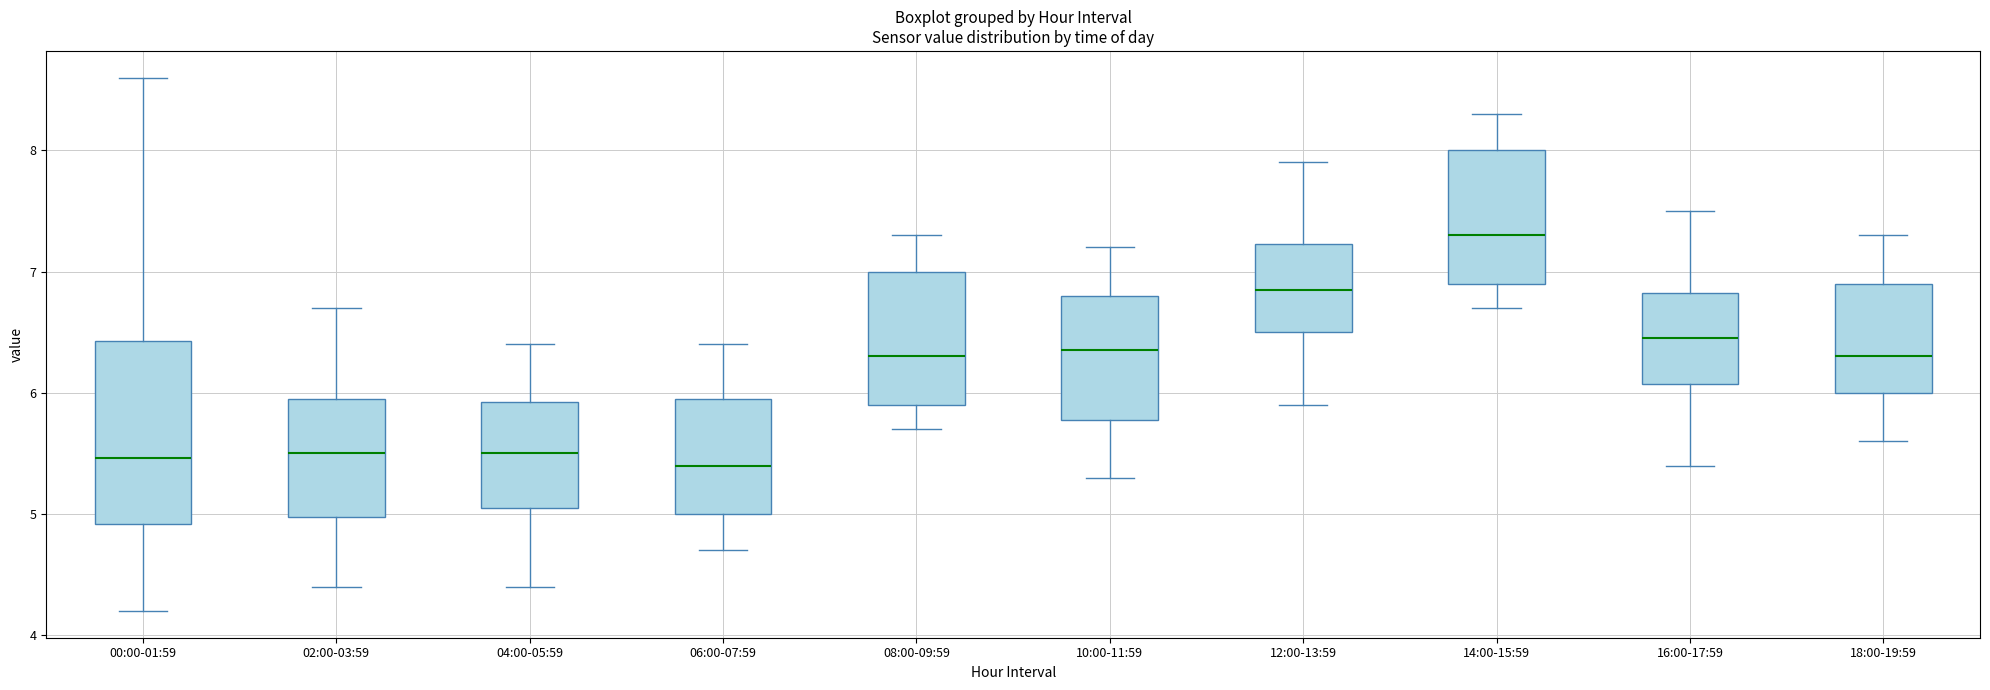

Which box has the highest median line?

14:00-15:59